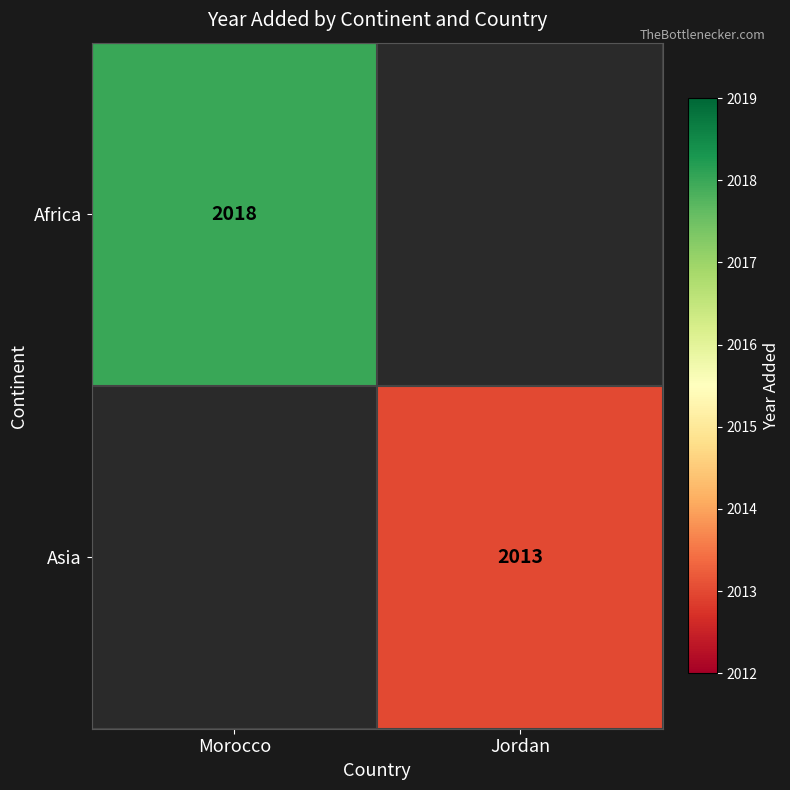

True or false: Asia has a value of 2013 at Jordan.

True